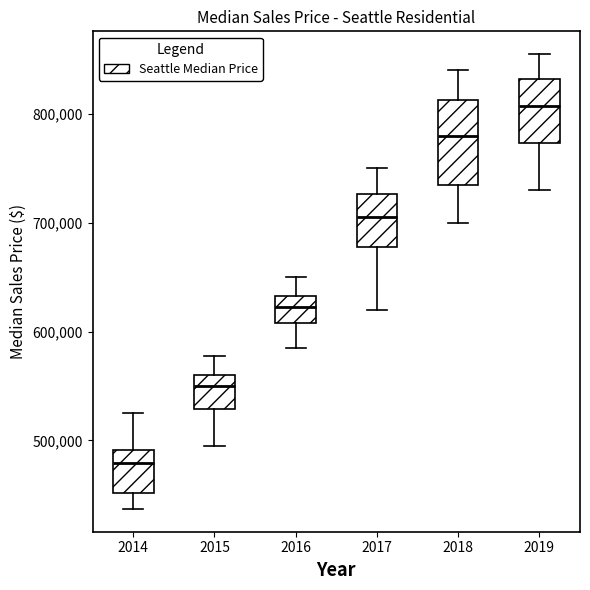

Which box is the tallest, from its lower edge to its upper edge?

2018